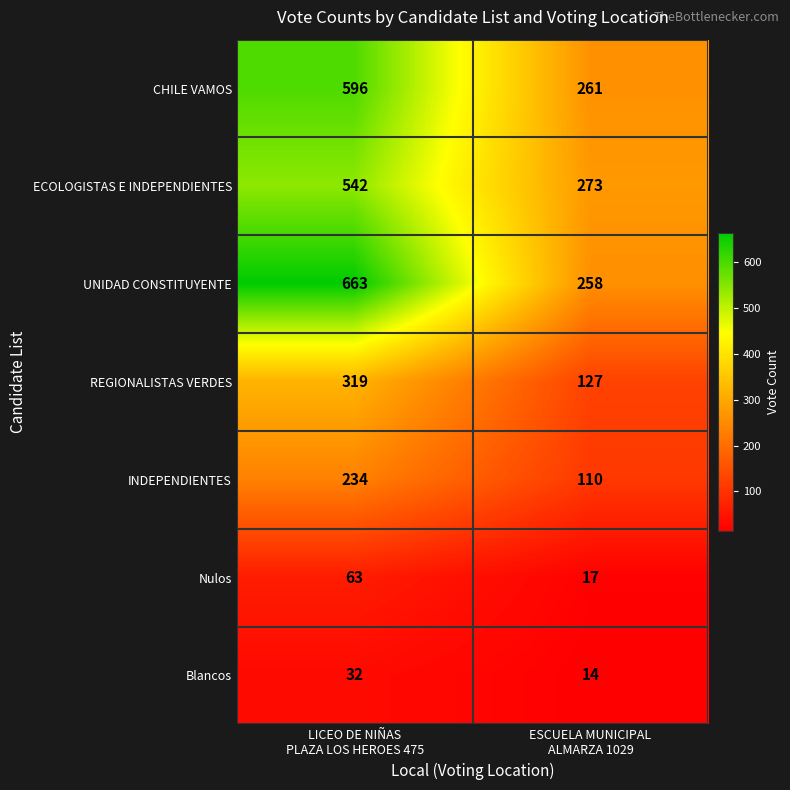

Which series has the largest total across all categories?

UNIDAD CONSTITUYENTE